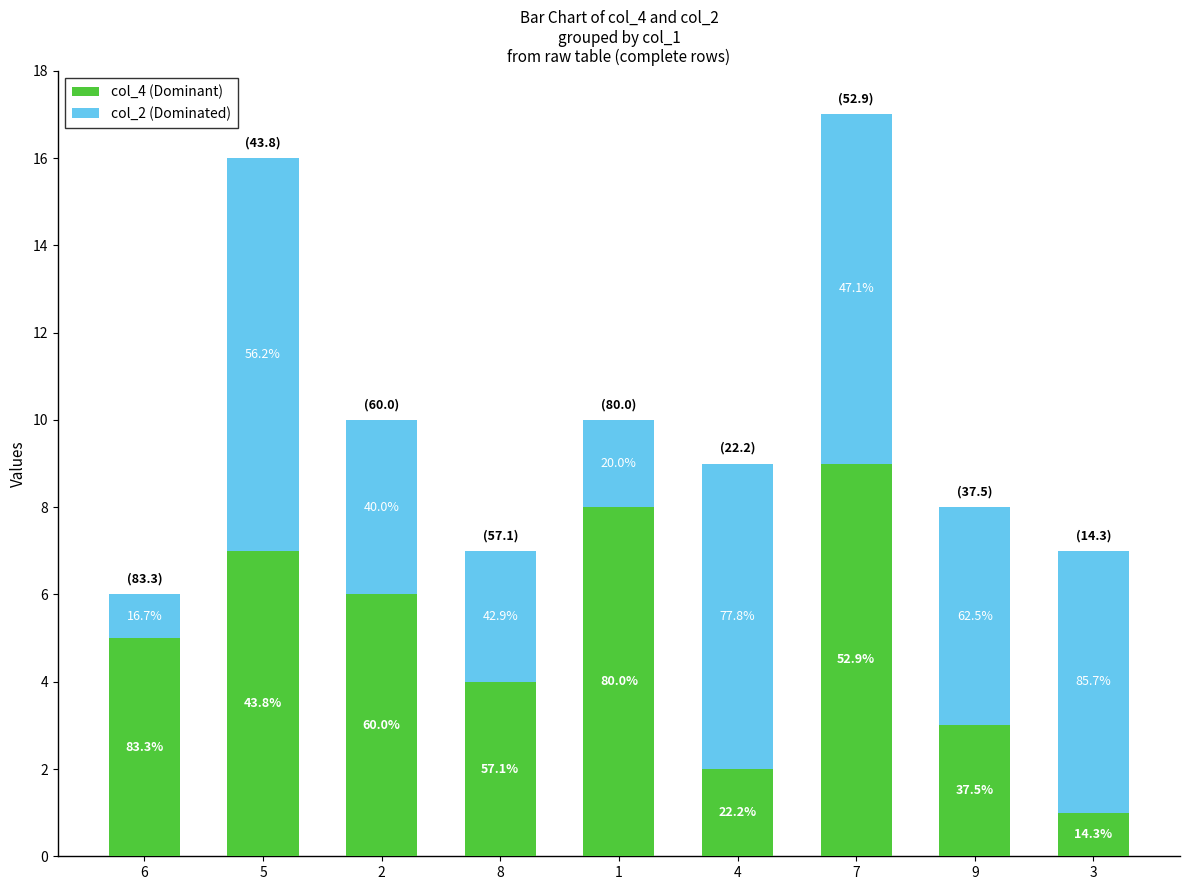

Are the bars horizontal?

No